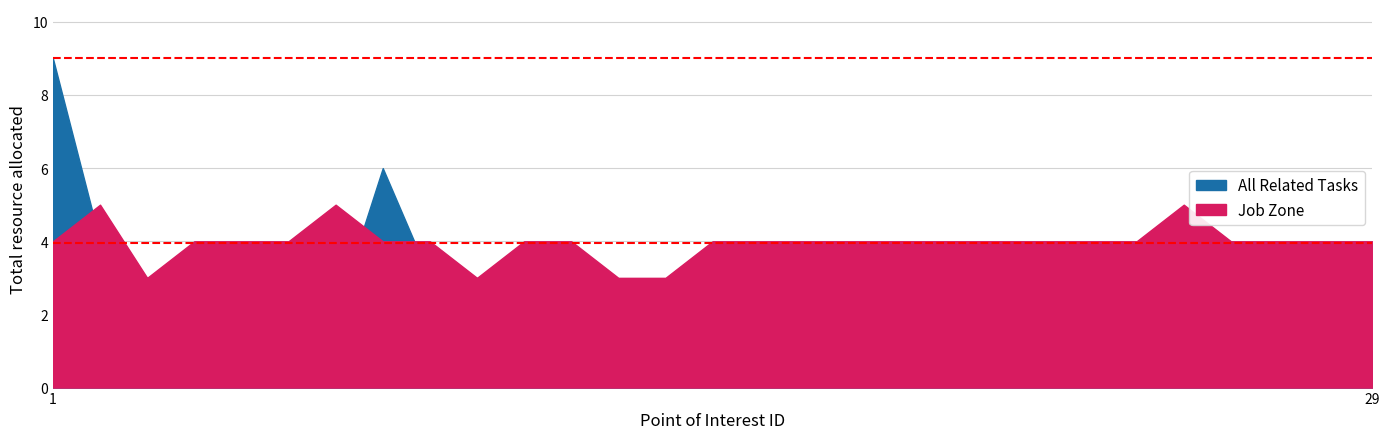

The All Related Tasks series shows 1 at 24. True or false?

False